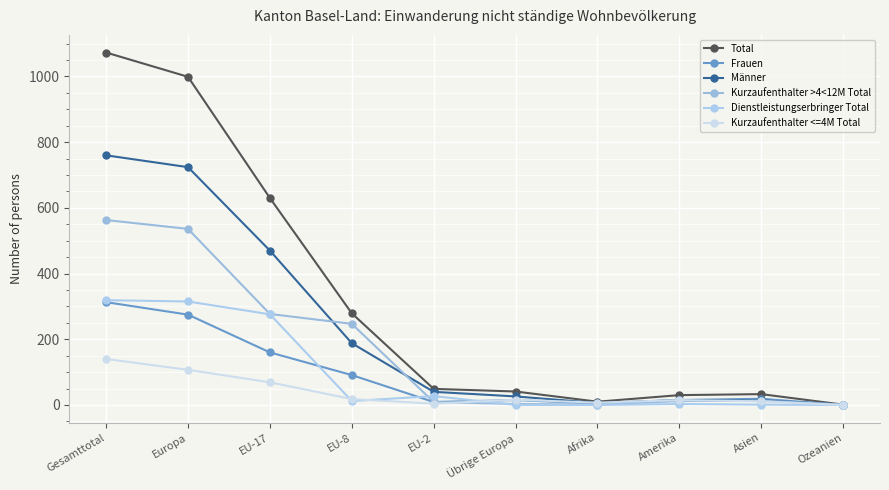

Which has a higher value, EU-17 or Gesamttotal?

Gesamttotal